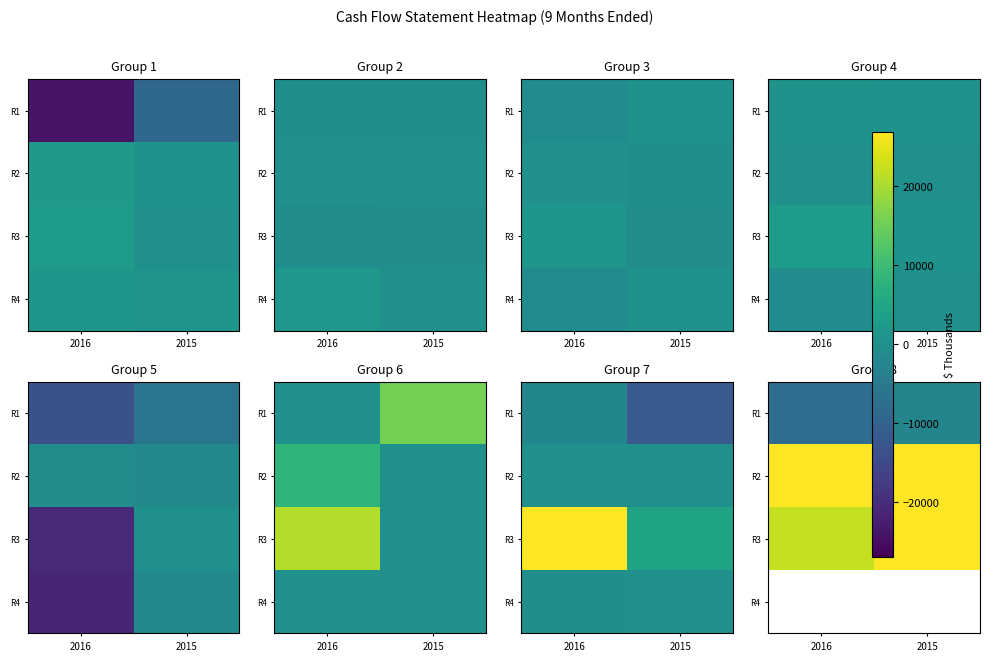

How many categories are shown in the chart?

2